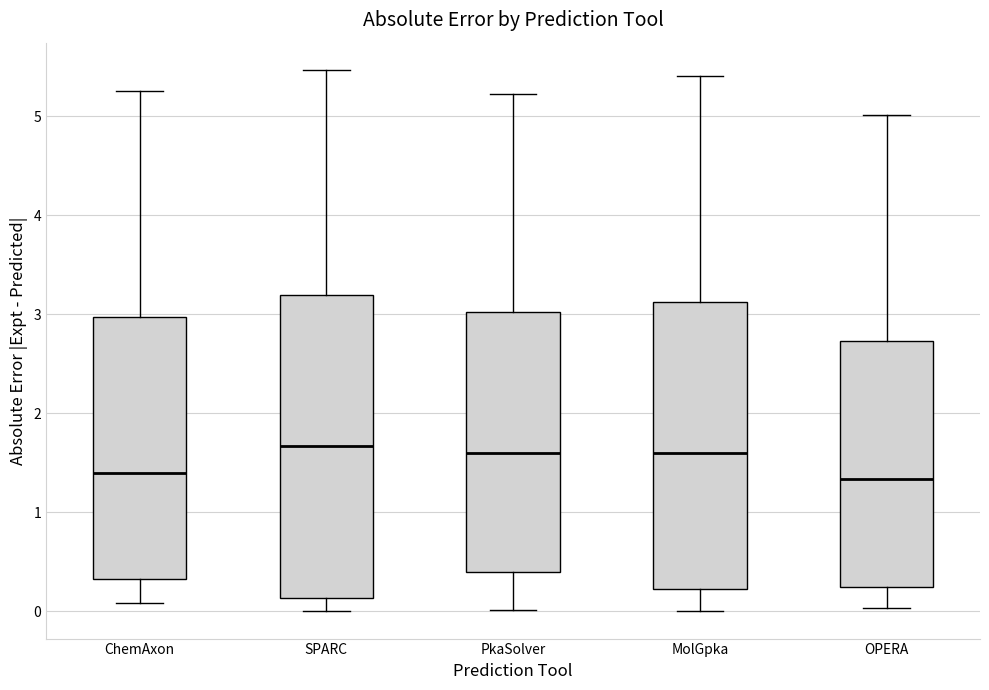

Reading left to right, transcribe this box plot: for each box, give where its median line is, the range the box spans, and where its two whiskers end, as read against the y-axis. The values are not printed on the chart, so give them approximately, as read against the axis.

ChemAxon: median 1.4, box 0.3 to 3.0, whiskers 0.1 to 5.3
SPARC: median 1.7, box 0.1 to 3.2, whiskers 0.0 to 5.5
PkaSolver: median 1.6, box 0.4 to 3.0, whiskers 0.0 to 5.2
MolGpka: median 1.6, box 0.2 to 3.1, whiskers 0.0 to 5.4
OPERA: median 1.3, box 0.2 to 2.7, whiskers 0.0 to 5.0